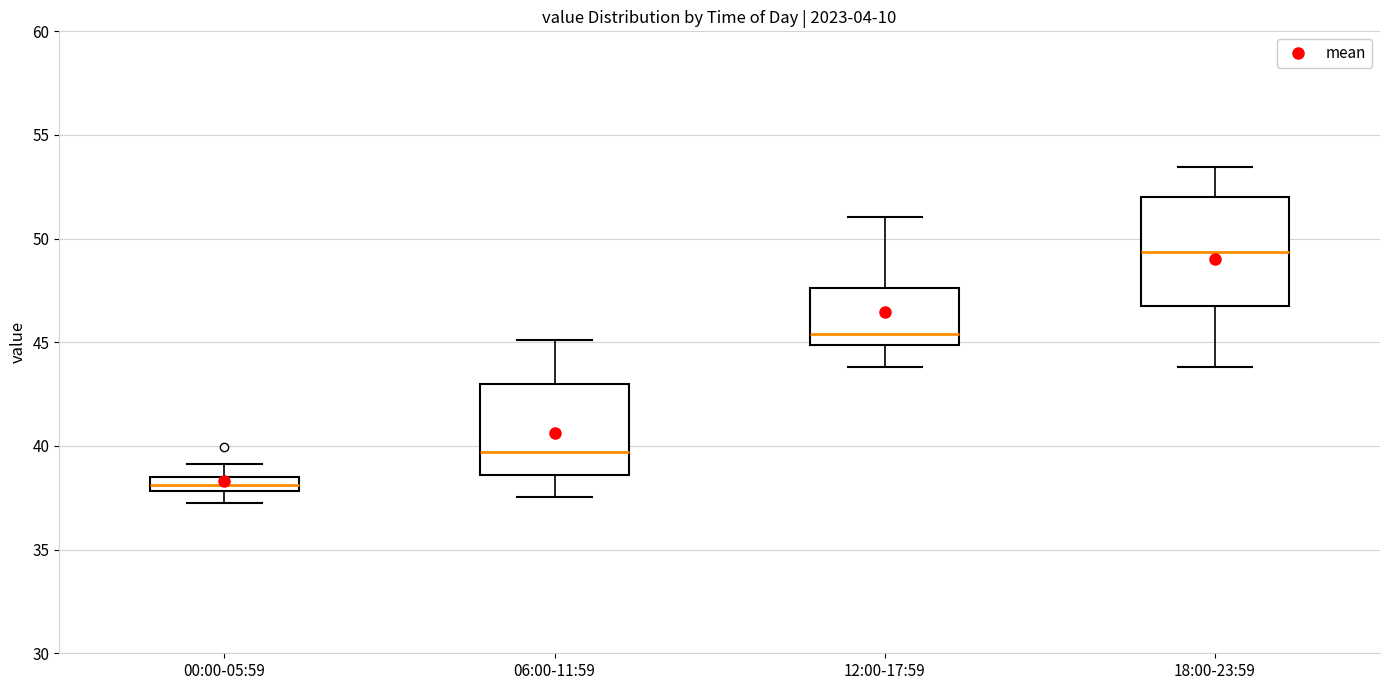

Which box's median line is the highest?

18:00-23:59